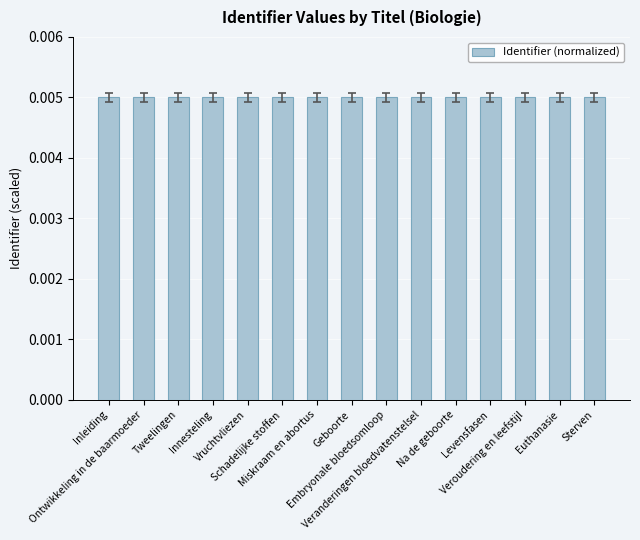

What is the label of the 15th bar from the left?

Sterven